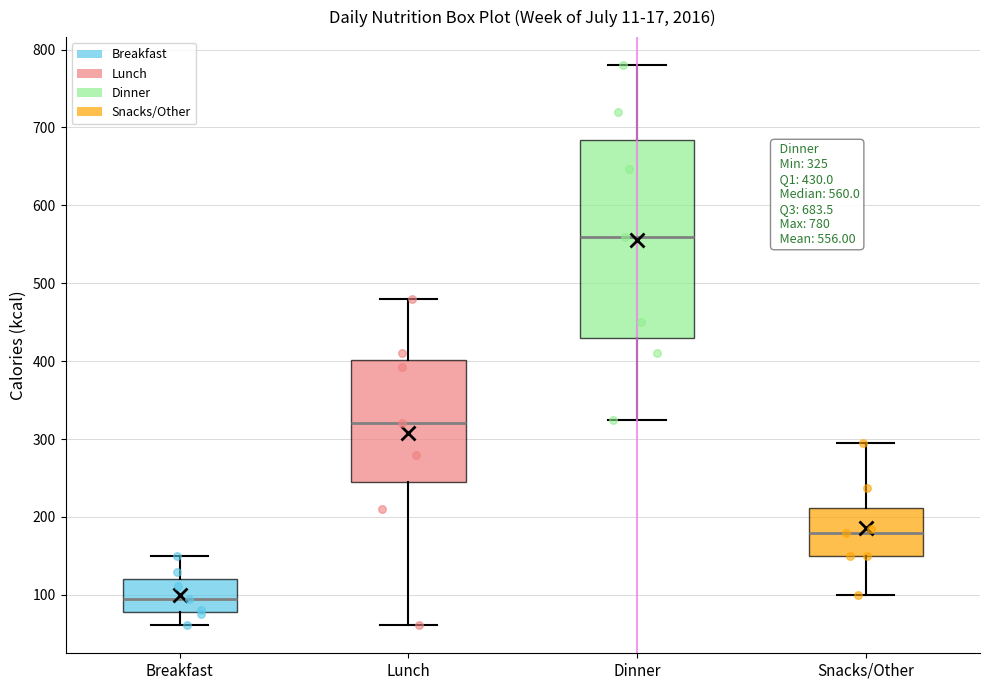

Comparing the boxes themselves (not the whiskers), which one is the tallest?

Dinner